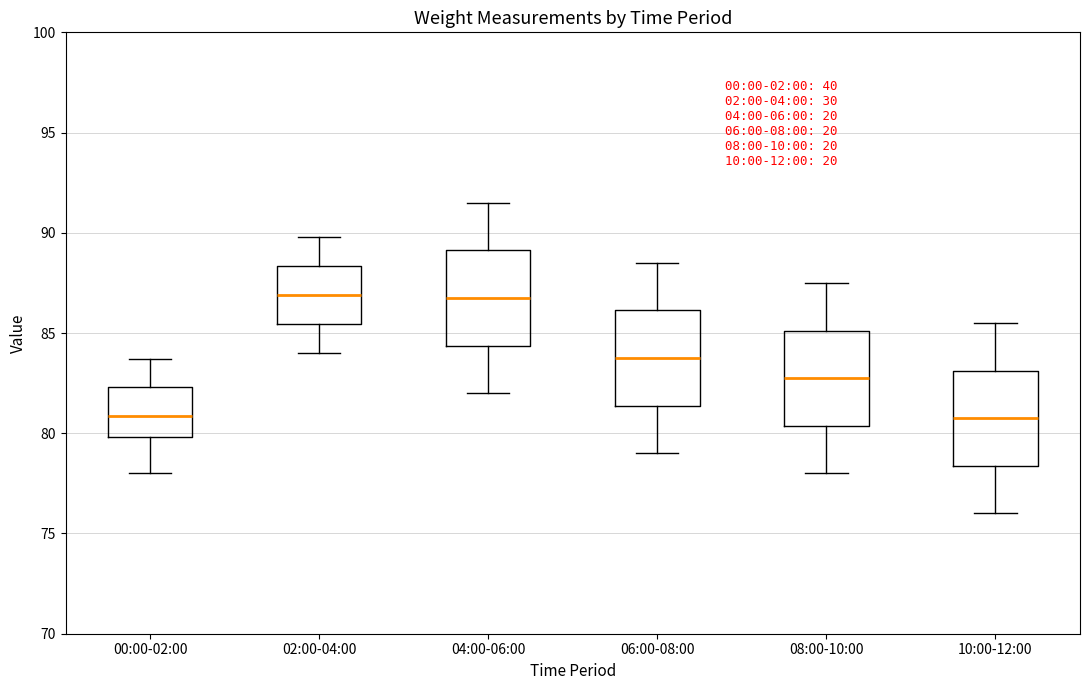

Reading left to right, transcribe this box plot: for each box, give where its median line is, the range the box spans, and where its two whiskers end, as read against the y-axis. The values are not printed on the chart, so give them approximately, as read against the axis.

00:00-02:00: median 81.0, box 80.0 to 82.5, whiskers 78.0 to 83.5
02:00-04:00: median 87.0, box 85.5 to 88.5, whiskers 84.0 to 90.0
04:00-06:00: median 87.0, box 84.5 to 89.0, whiskers 82.0 to 91.5
06:00-08:00: median 84.0, box 81.5 to 86.0, whiskers 79.0 to 88.5
08:00-10:00: median 83.0, box 80.5 to 85.0, whiskers 78.0 to 87.5
10:00-12:00: median 81.0, box 78.5 to 83.0, whiskers 76.0 to 85.5